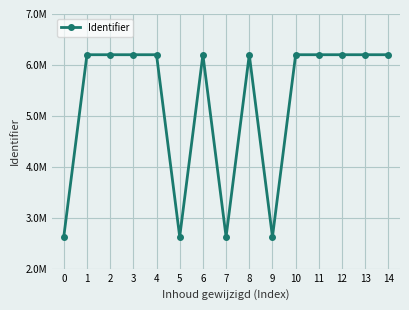

Where does the data first go above 6200530?

6